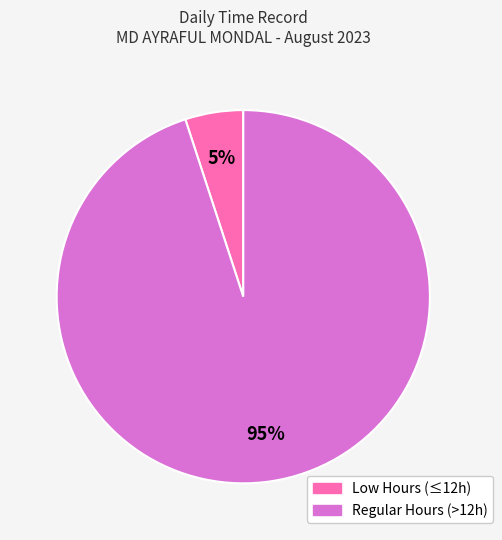

To the nearest percent, what is the average slice percentage?

50%